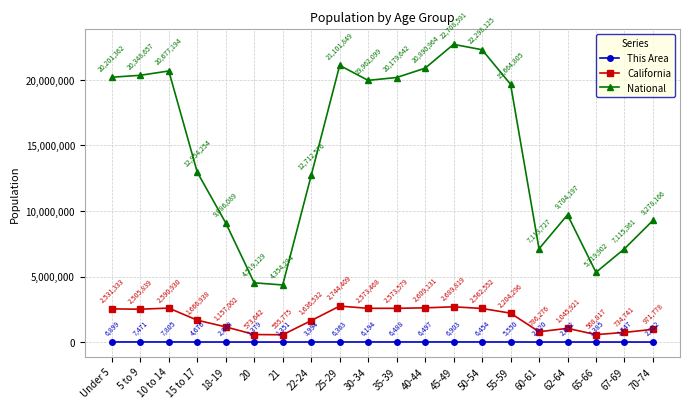

Reading right to left, what are all the values shown in this chart?

This Area: 70-74=2202	67-69=1747	65-66=1385	62-64=2632	60-61=2020	55-59=5550	50-54=6454	45-49=6903	40-44=6497	35-39=6488	30-34=6194	25-29=6363	22-24=3994	21=1351	20=1379	18-19=2848	15 to 17=4676	10 to 14=7805	5 to 9=7471	Under 5=6899
California: 70-74=971778	67-69=734741	65-66=568817	62-64=1045921	60-61=786276	55-59=2204296	50-54=2562552	45-49=2689819	40-44=2609131	35-39=2573579	30-34=2573468	25-29=2744409	22-24=1636532	21=555775	20=573642	18-19=1157002	15 to 17=1666938	10 to 14=2590930	5 to 9=2505839	Under 5=2531333
National: 70-74=9278166	67-69=7115361	65-66=5319902	62-64=9704197	60-61=7113727	55-59=19664805	50-54=22298125	45-49=22708591	40-44=20890964	35-39=20179642	30-34=19962099	25-29=21101849	22-24=12712576	21=4354294	20=4519129	18-19=9086089	15 to 17=12954254	10 to 14=20677194	5 to 9=20348657	Under 5=20201362